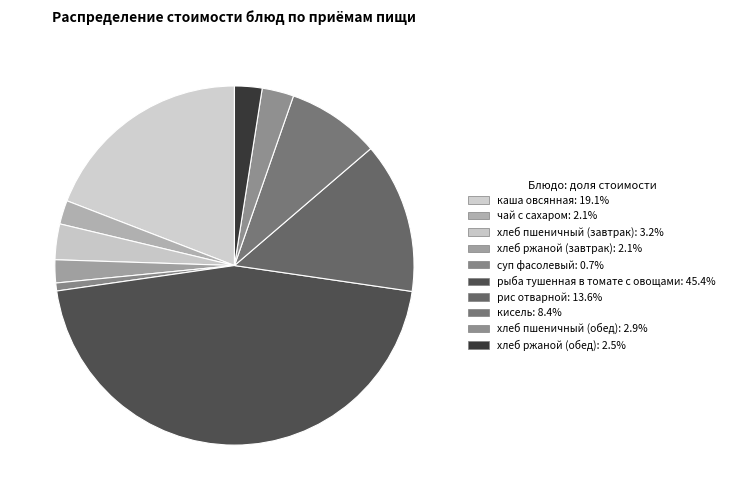

Which category has the biggest portion of the pie?

рыба тушенная в томате с овощами